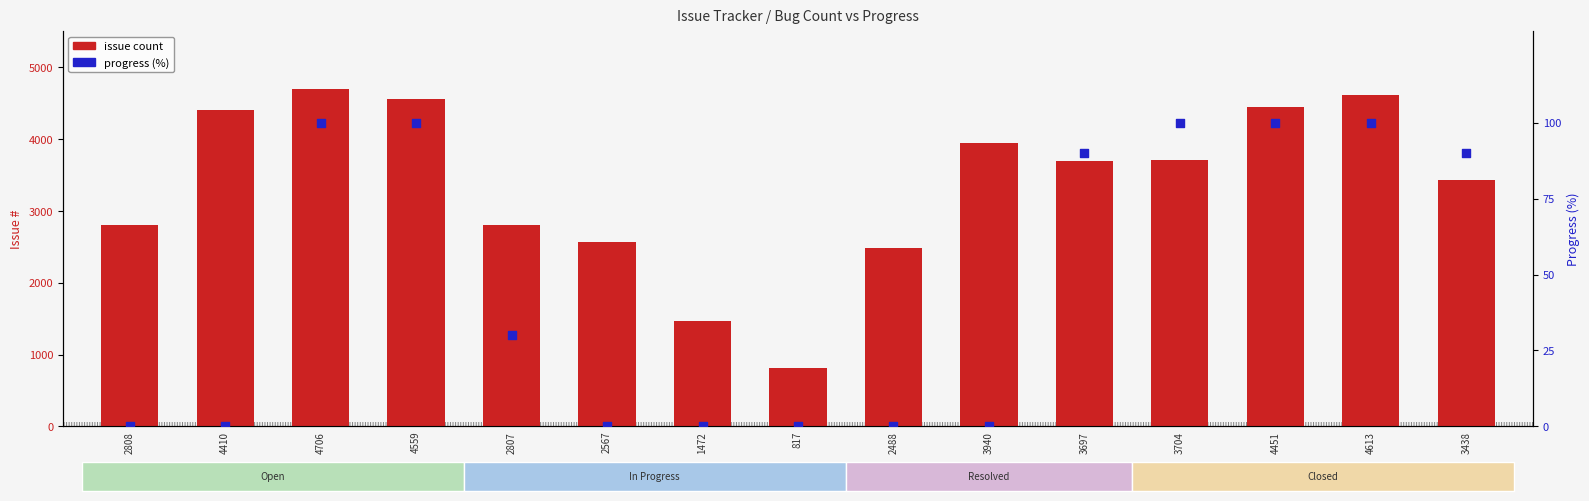

Which series has the largest total across all categories?

issue count